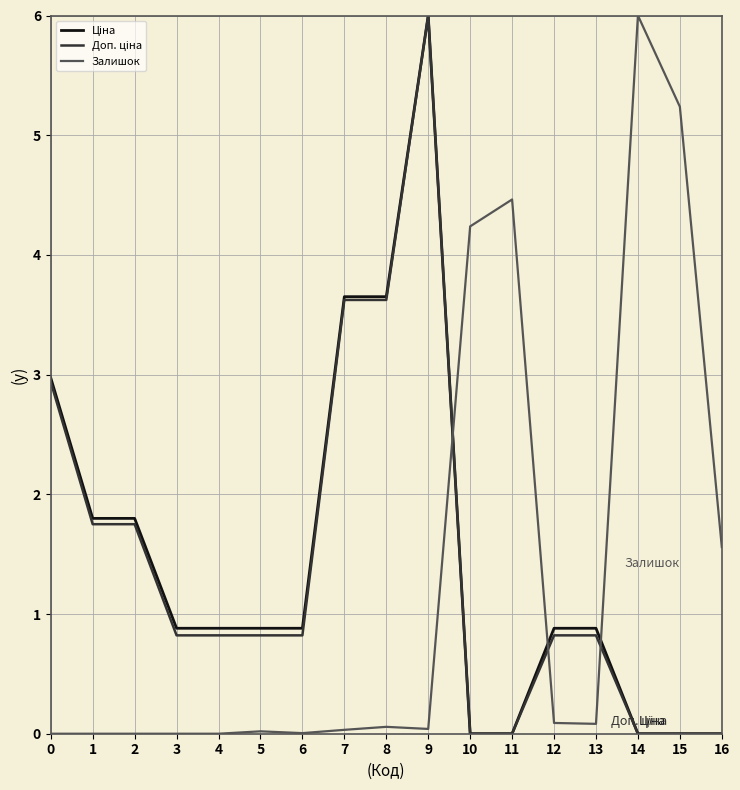

Does the chart display data point markers on the line(s)?

No